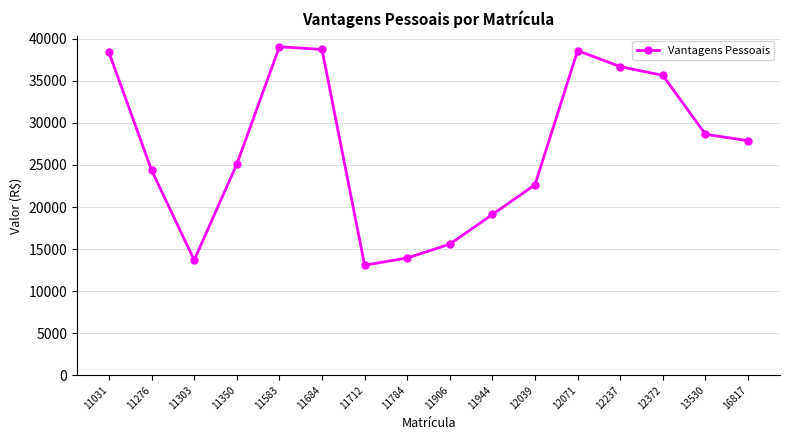

What is the difference between the second highest and minimum values?

25659.4